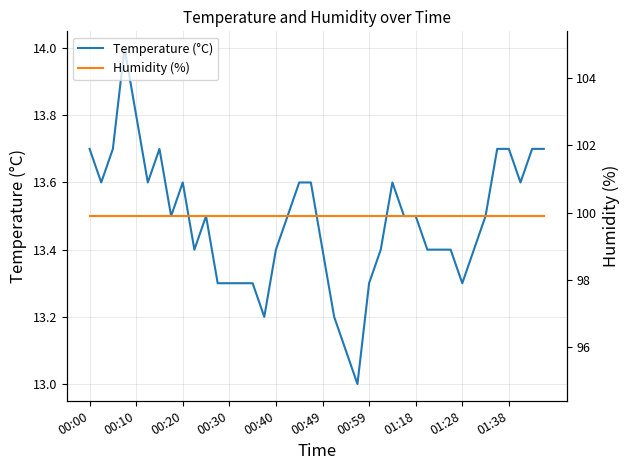

Is it true that Temperature (°C) equals 7.7 at 19?

False